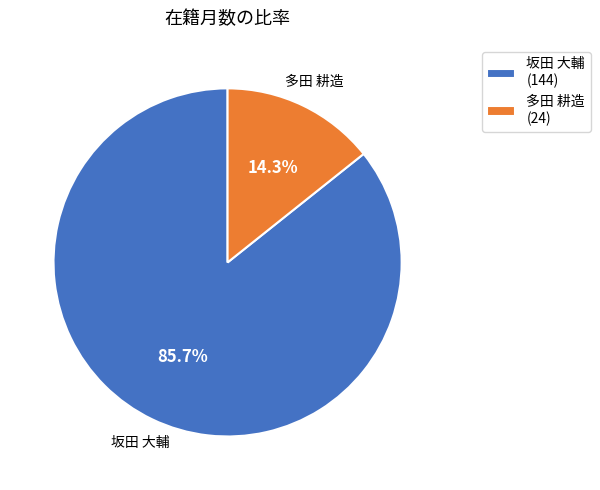

Do 多田 耕造 and 坂田 大輔 together represent more than half of the pie?

Yes